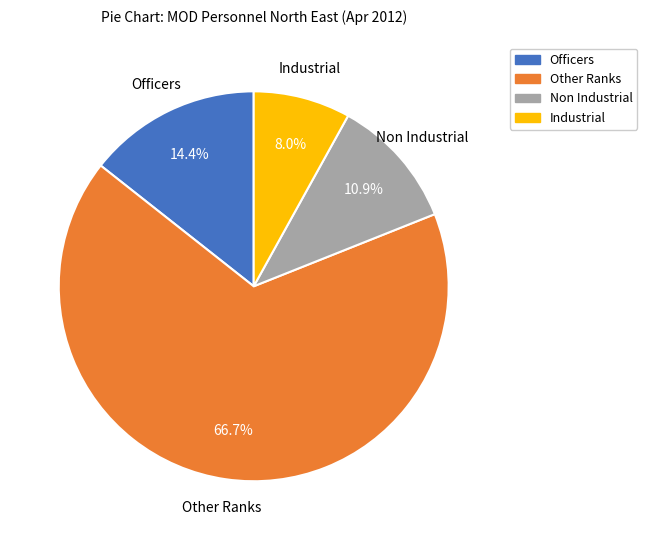

Is there any slice that represents more than half of the pie?

Yes